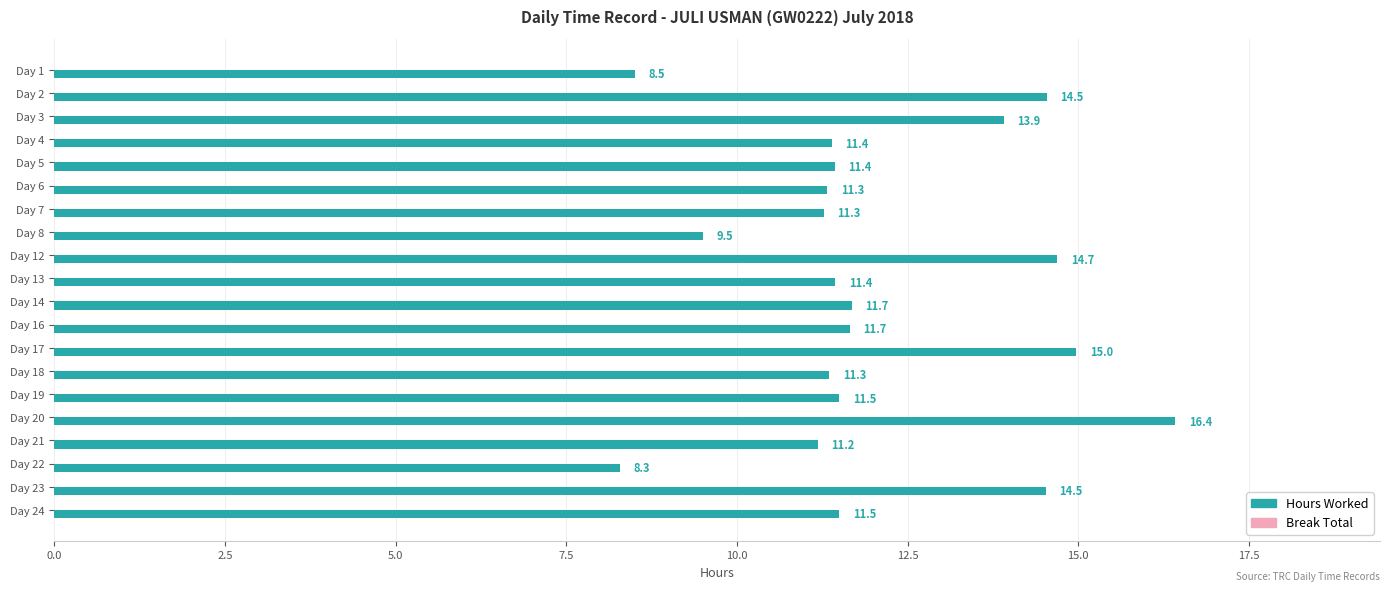

What is the change in value from Day 6 to Day 23?

+3.2